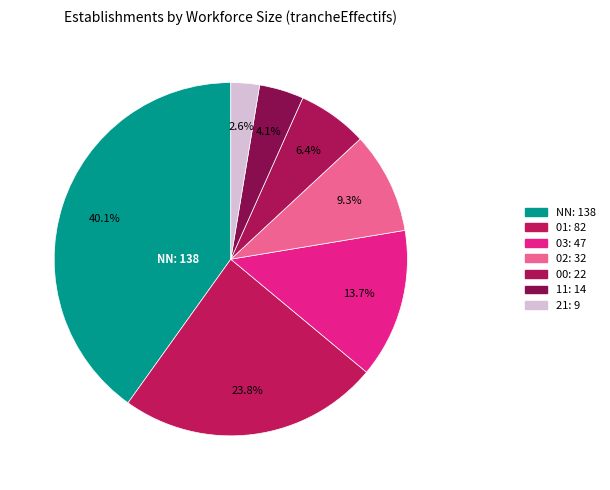

How many slices are in this pie chart?

7